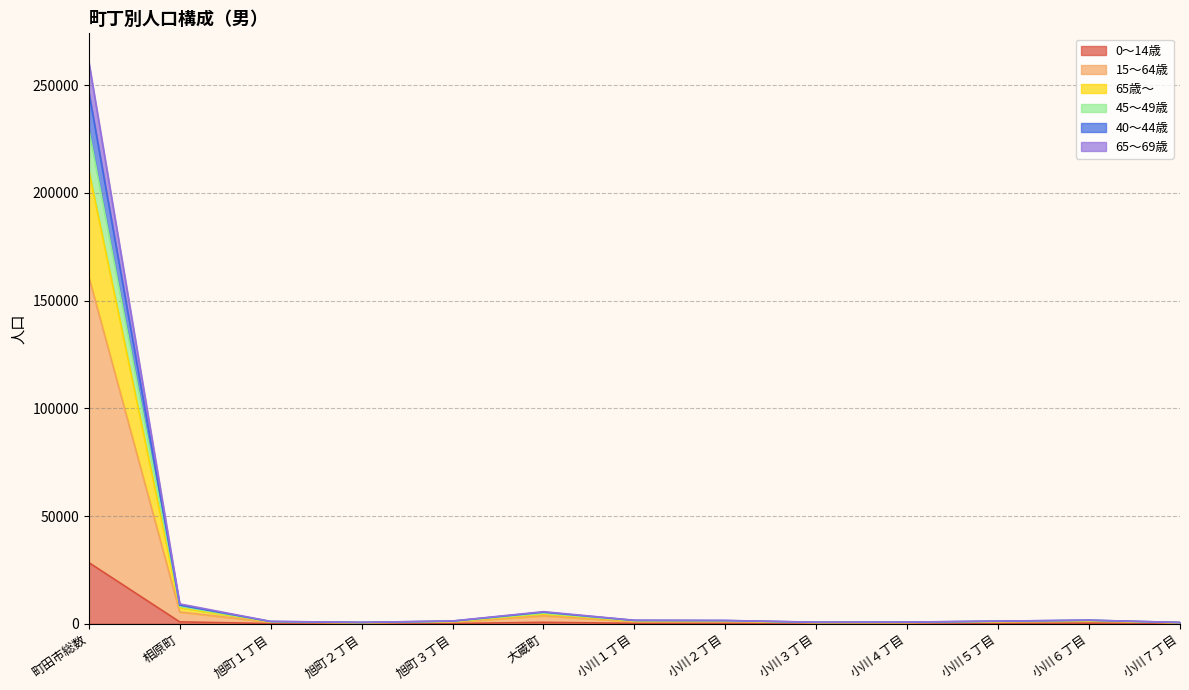

Does the chart have visible grid lines?

Yes